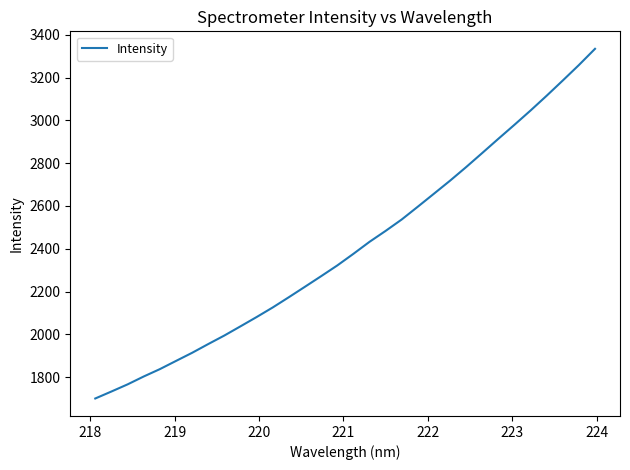

Reading right to left, extract all data points from this chart.

3334.6	3258.9	3186.7	3115.6	3046.5	2979.7	2914.2	2847.8	2781.9	2718.3	2657.4	2596.7	2536.9	2483.5	2432.3	2376.2	2321.9	2271.8	2222.5	2173.6	2125.7	2080.8	2037.4	1994.5	1954.5	1913.6	1875.6	1837.3	1802.9	1766.0	1732.7	1700.1